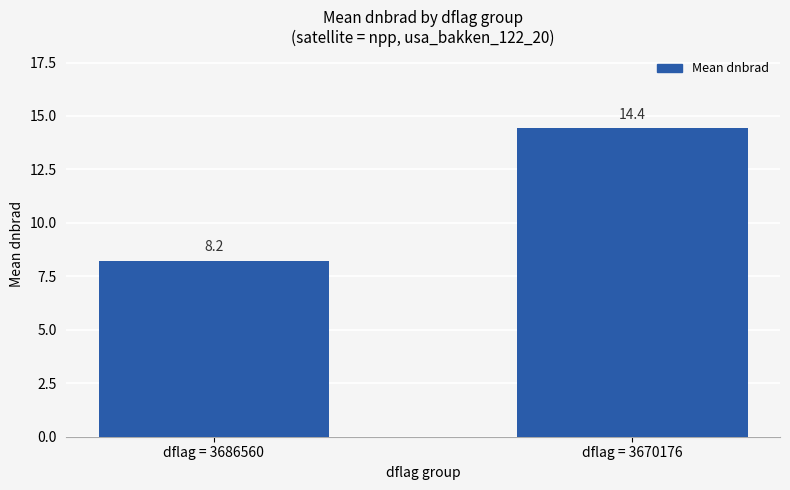

The chart shows a value of 8.2 at dflag = 3686560. True or false?

True